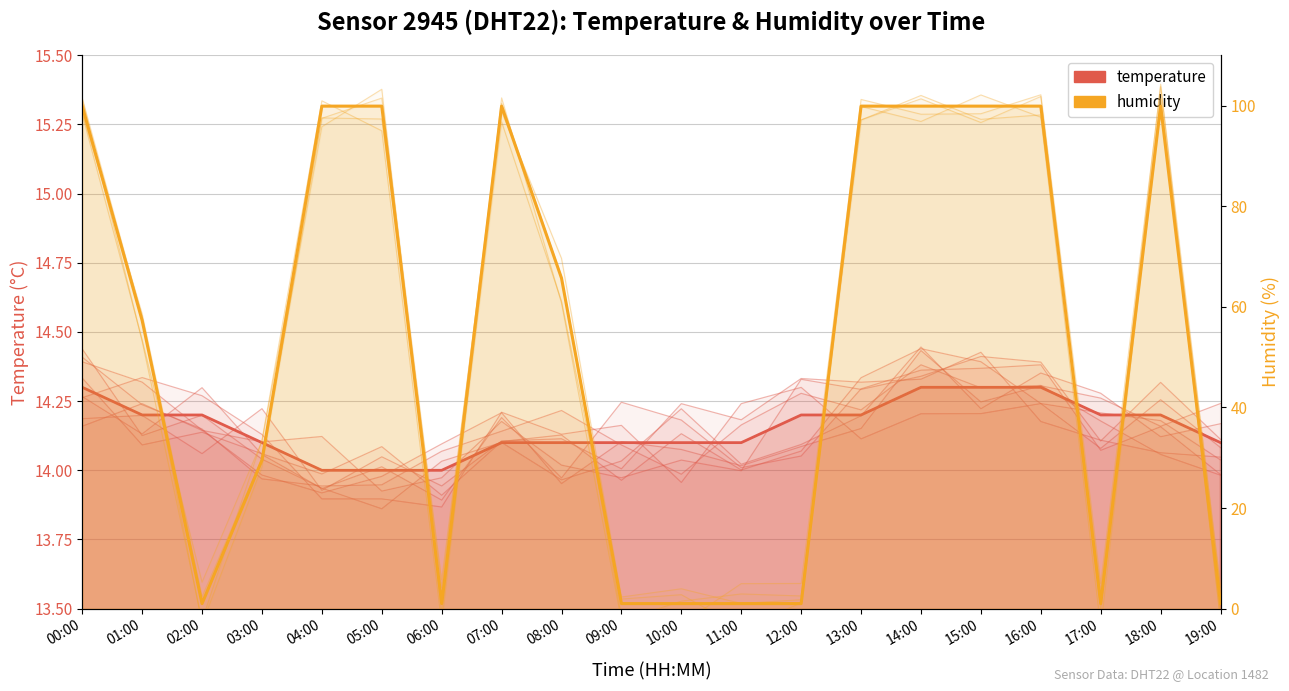

Reading left to right, extract all data points from this chart.

temperature: 14.3	14.2	14.2	14.1	14.0	14.0	14.0	14.1	14.1	14.1	14.1	14.1	14.2	14.2	14.3	14.3	14.3	14.2	14.2	14.1
humidity: 99.9	57.3	1.0	29.5	99.9	99.9	1.0	99.9	65.7	1.0	1.0	1.0	1.0	99.9	99.9	99.9	99.9	1.0	99.9	1.0